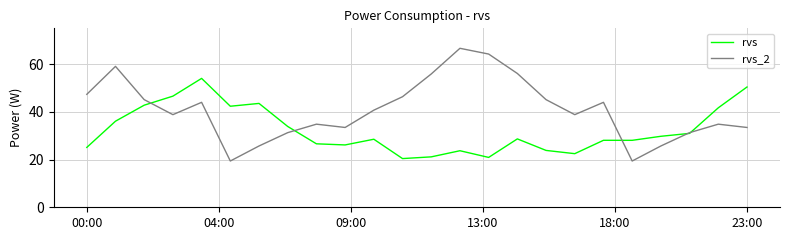

List the series in order of their peak value, highest first.

rvs_2, rvs